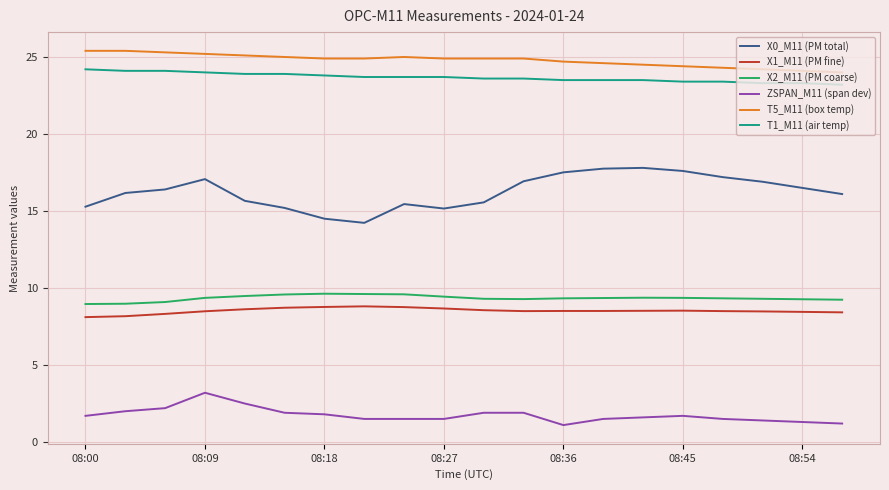

What is the minimum value for X0_M11 (PM total)?

14.2